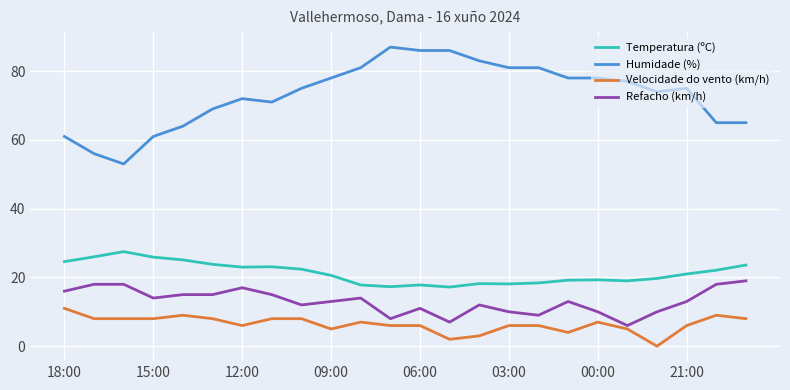

What is the difference between the second highest and second lowest values in the Temperatura (ºC) series?

8.7